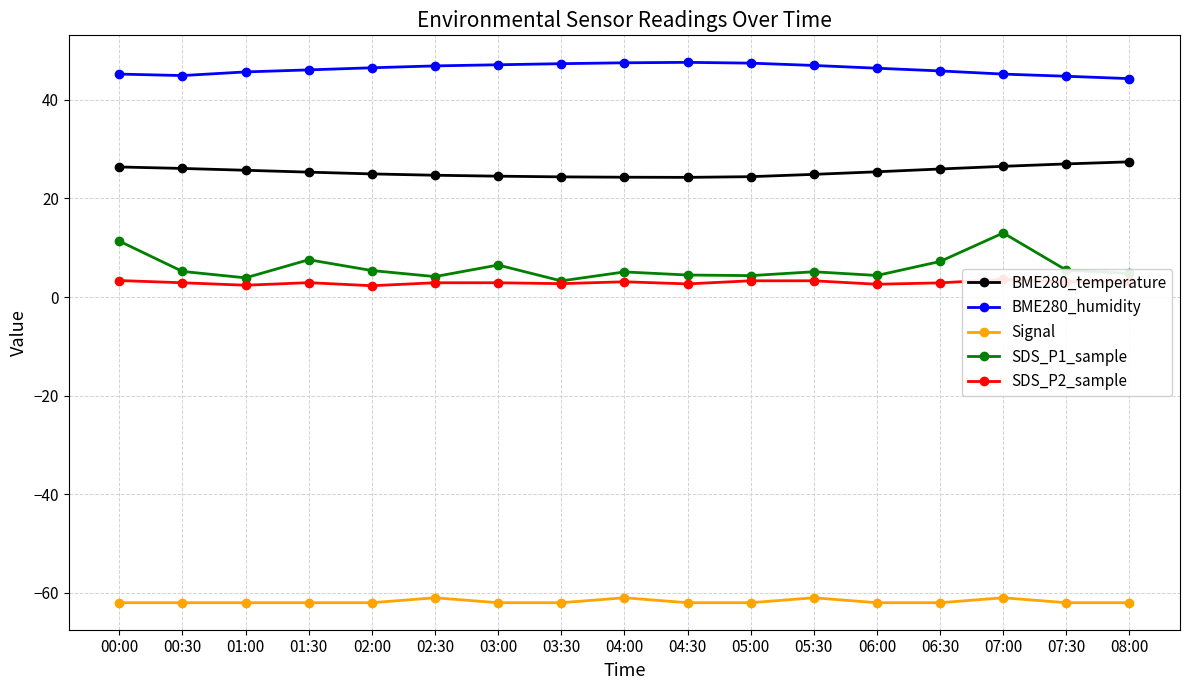

What is the sum of the BME280_temperature values at 04:00 and 04:30?

48.6